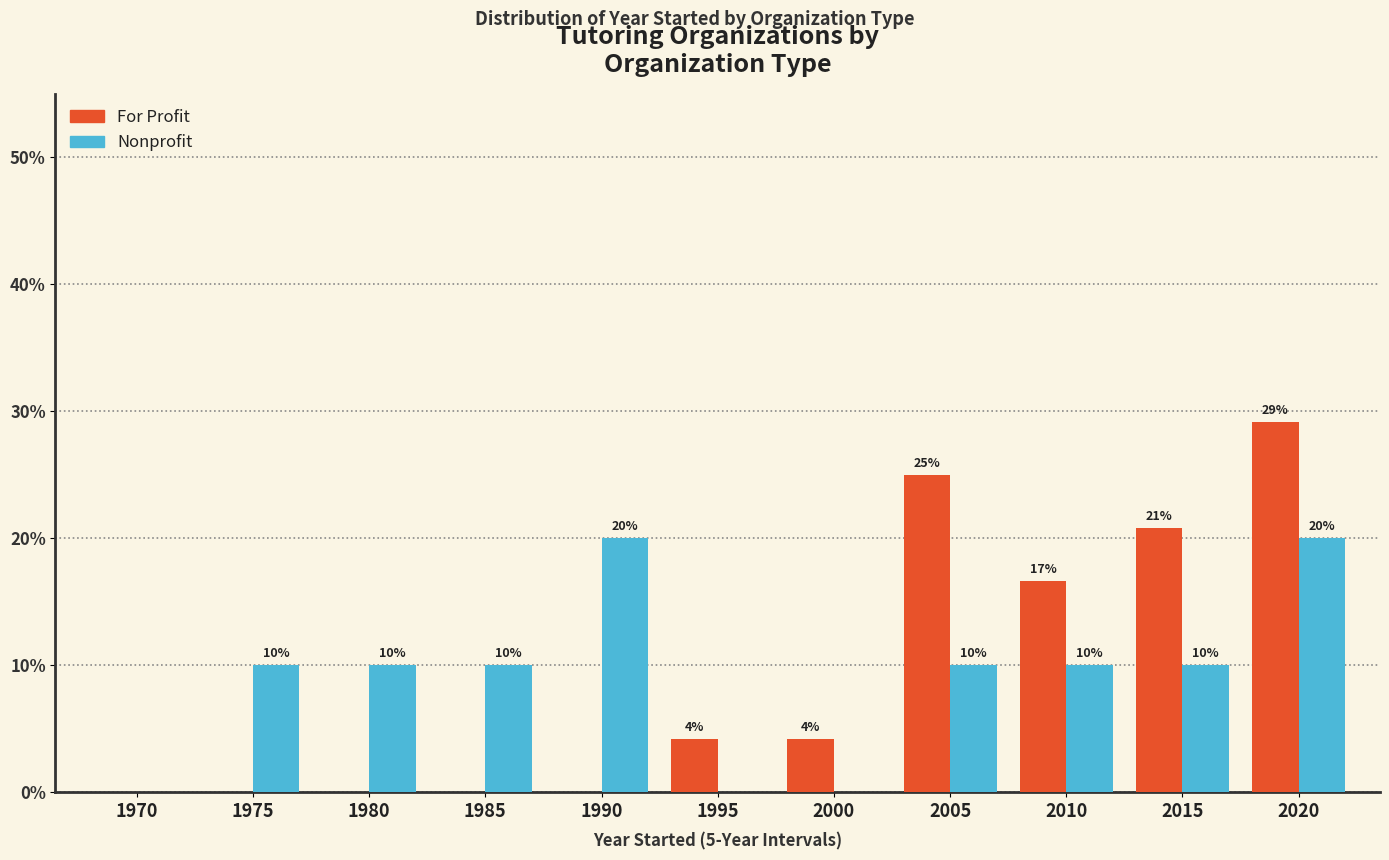

Which series has the widest spread of values?

For Profit